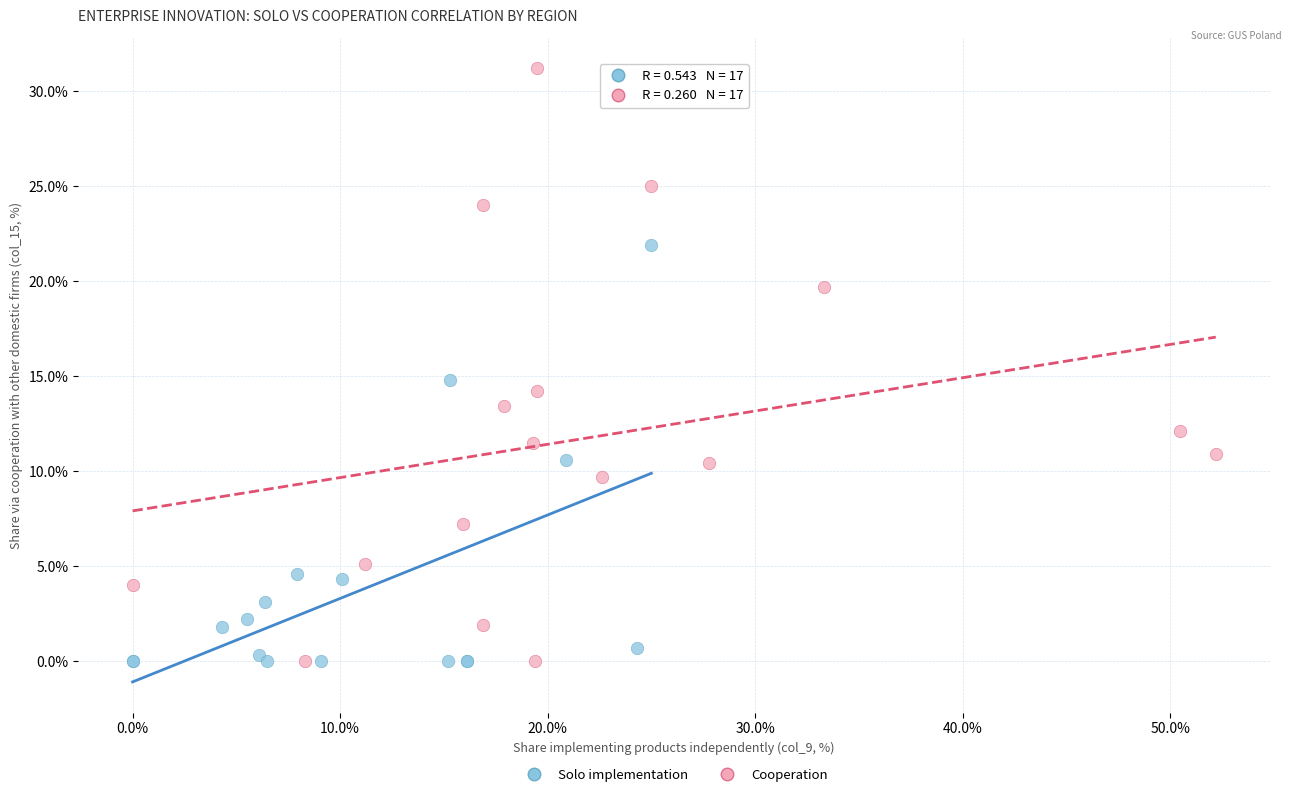

Which series has the largest Y range (max minus min)?

Cooperation